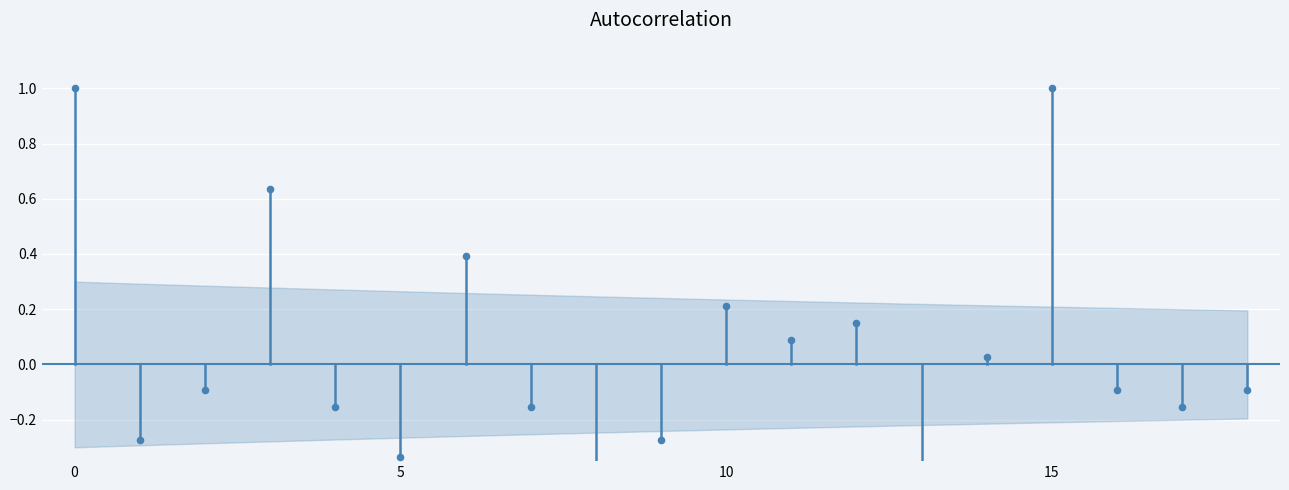

Between 11 and 8, which is larger?

11